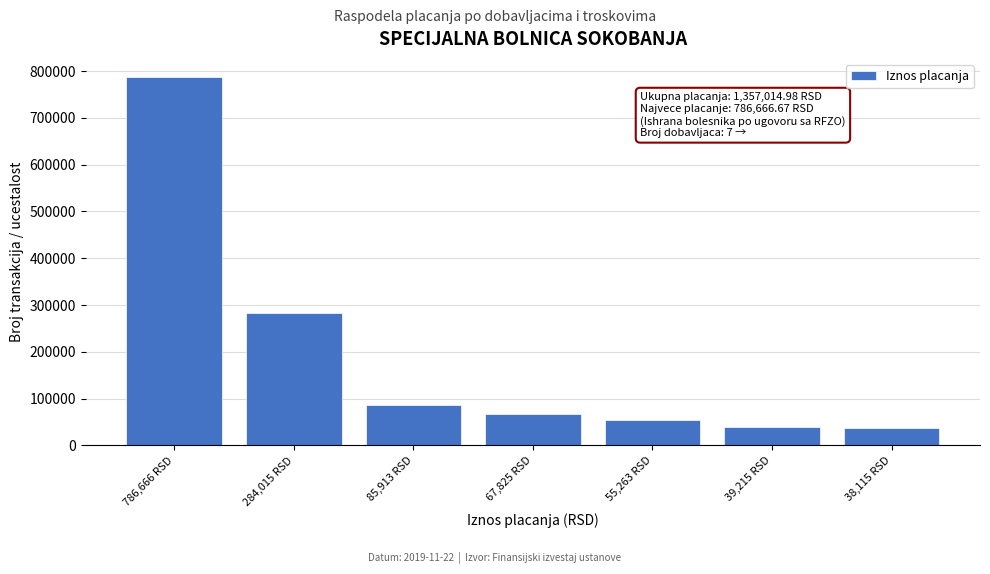

What is the value of the 7th bar from the left?

38115.0